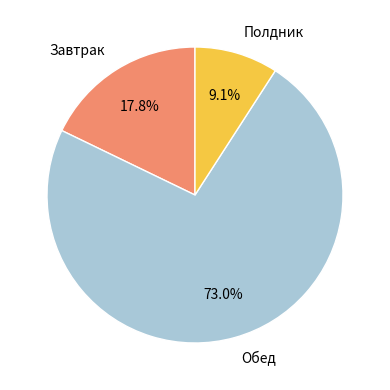

Between Полдник and Обед, which is larger?

Обед